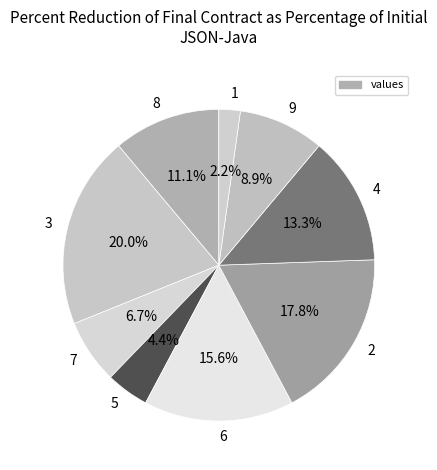

Rank the categories by value from lowest to highest.

1, 5, 7, 9, 8, 4, 6, 2, 3